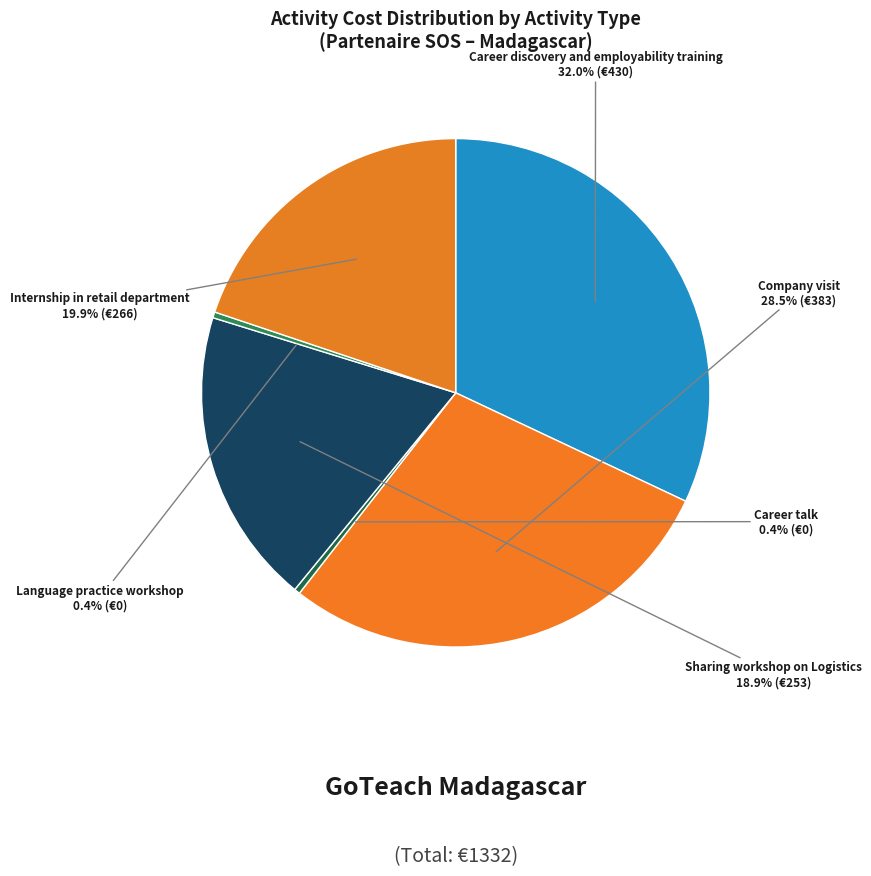

Is there any slice that represents more than half of the pie?

No